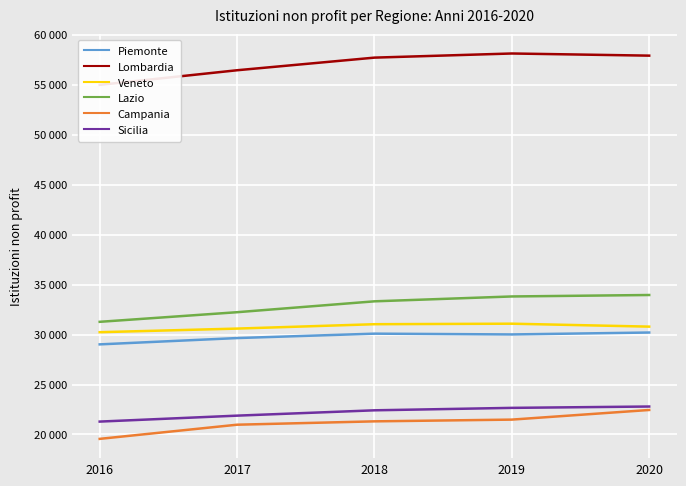

Reading right to left, transcribe all the data shown in this chart.

Piemonte: 2020=30203	2019=30011	2018=30090	2017=29649	2016=29017
Lombardia: 2020=57909	2019=58124	2018=57710	2017=56447	2016=54984
Veneto: 2020=30793	2019=31087	2018=31035	2017=30597	2016=30235
Lazio: 2020=33958	2019=33812	2018=33325	2017=32236	2016=31274
Campania: 2020=22453	2019=21489	2018=21315	2017=20979	2016=19562
Sicilia: 2020=22799	2019=22664	2018=22420	2017=21886	2016=21291